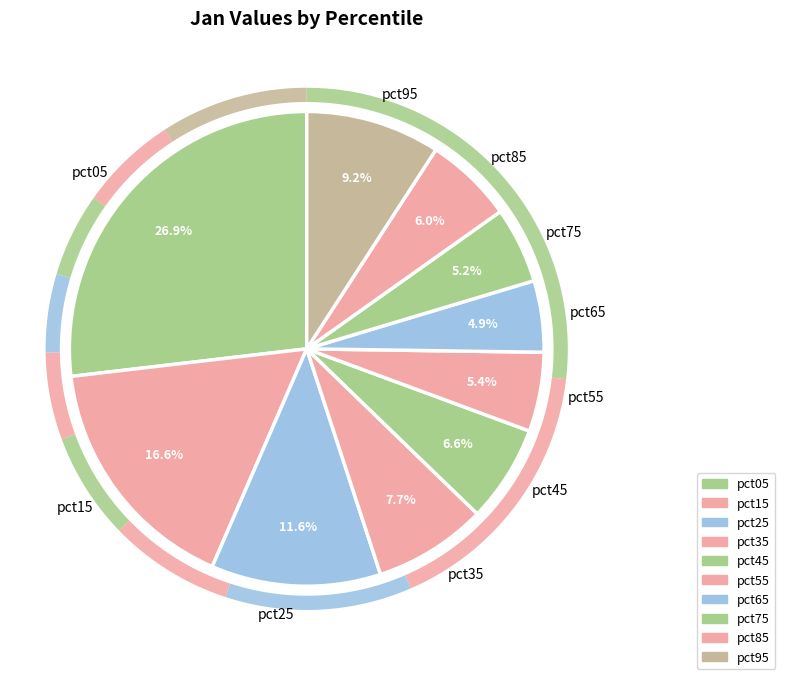

Which slice is the smallest?

pct65